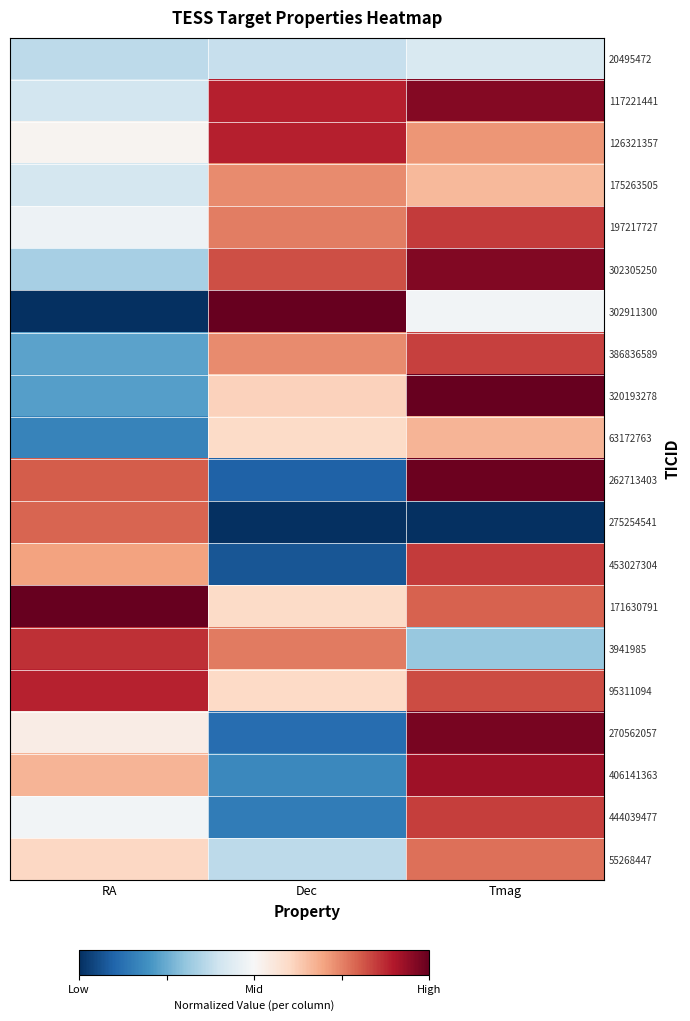

What is the total value across all series at Dec?

10.4